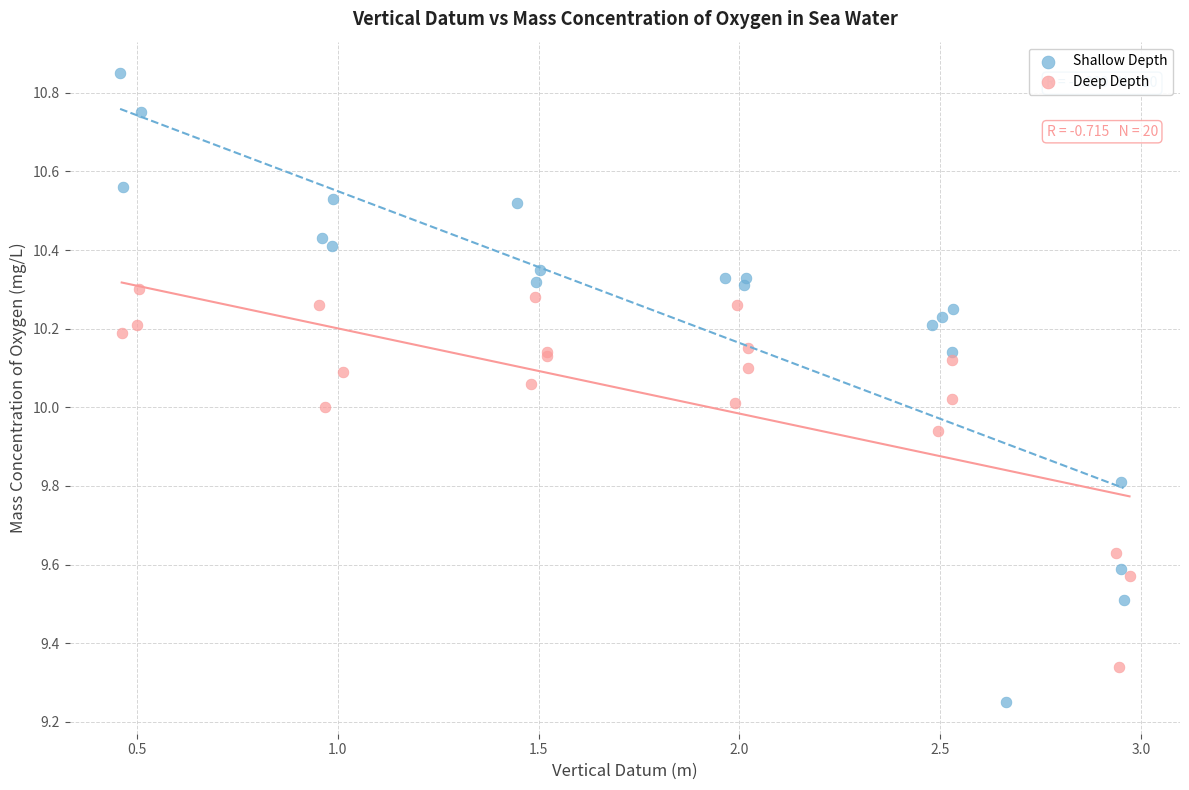

Which series reaches the maximum Y coordinate?

Shallow Depth